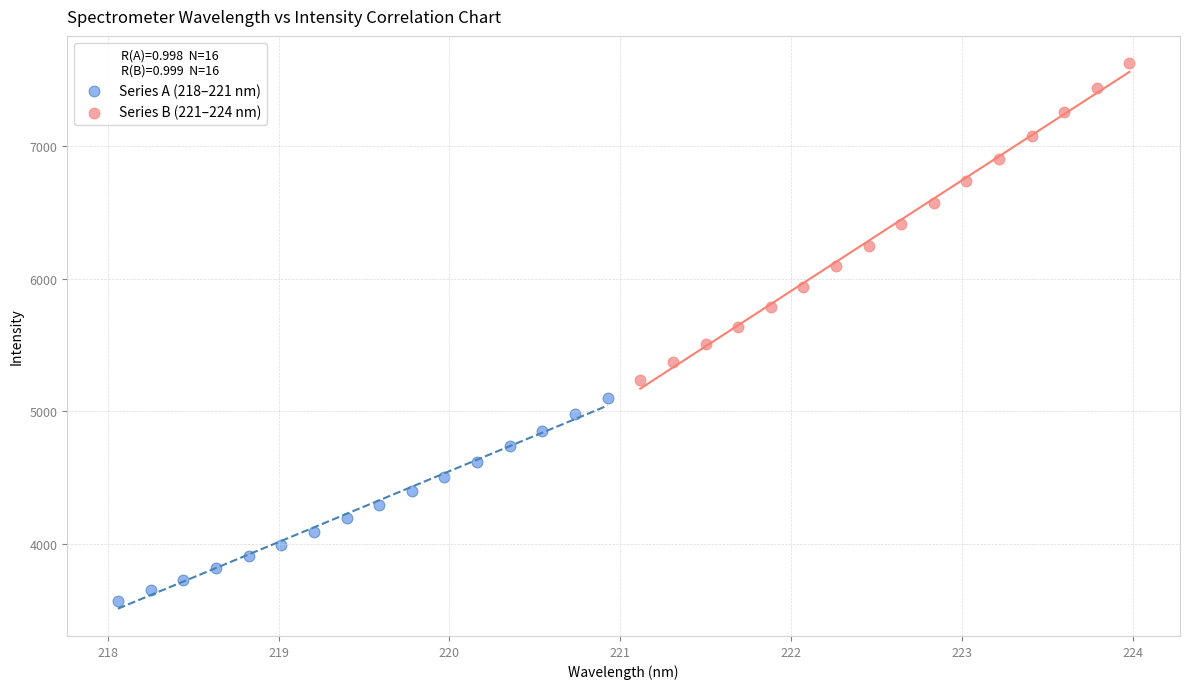

Which series contains the highest Y value?

Series B (221–224 nm)